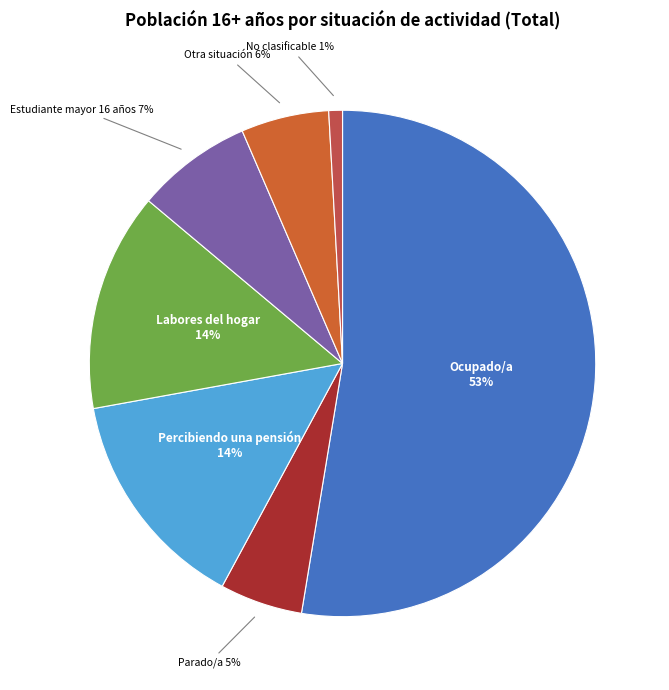

To the nearest percent, what is the average slice percentage?

14%